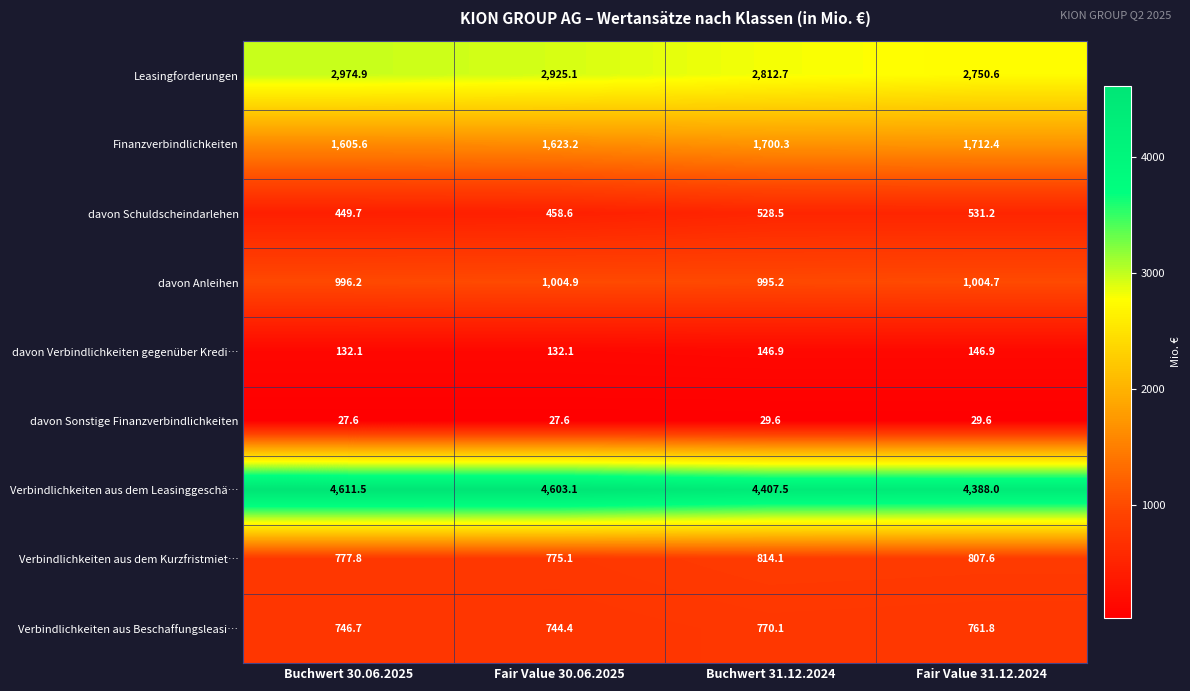

At which label is Leasingforderungen closest to 2862?

Buchwert 31.12.2024